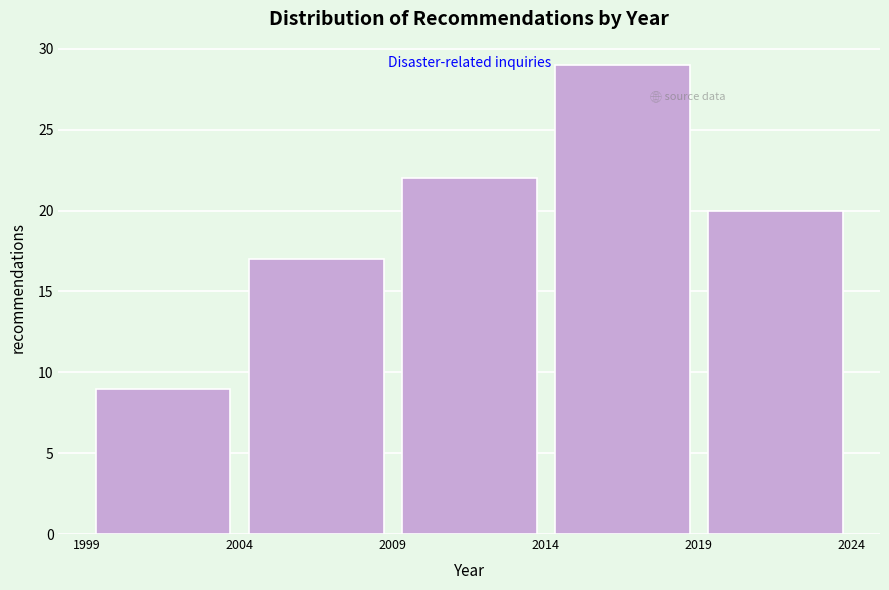

What is the height of the bar covering 2004 to 2009 on the x-axis? The values are not printed on the chart, so give them approximately, as read against the axis.

17